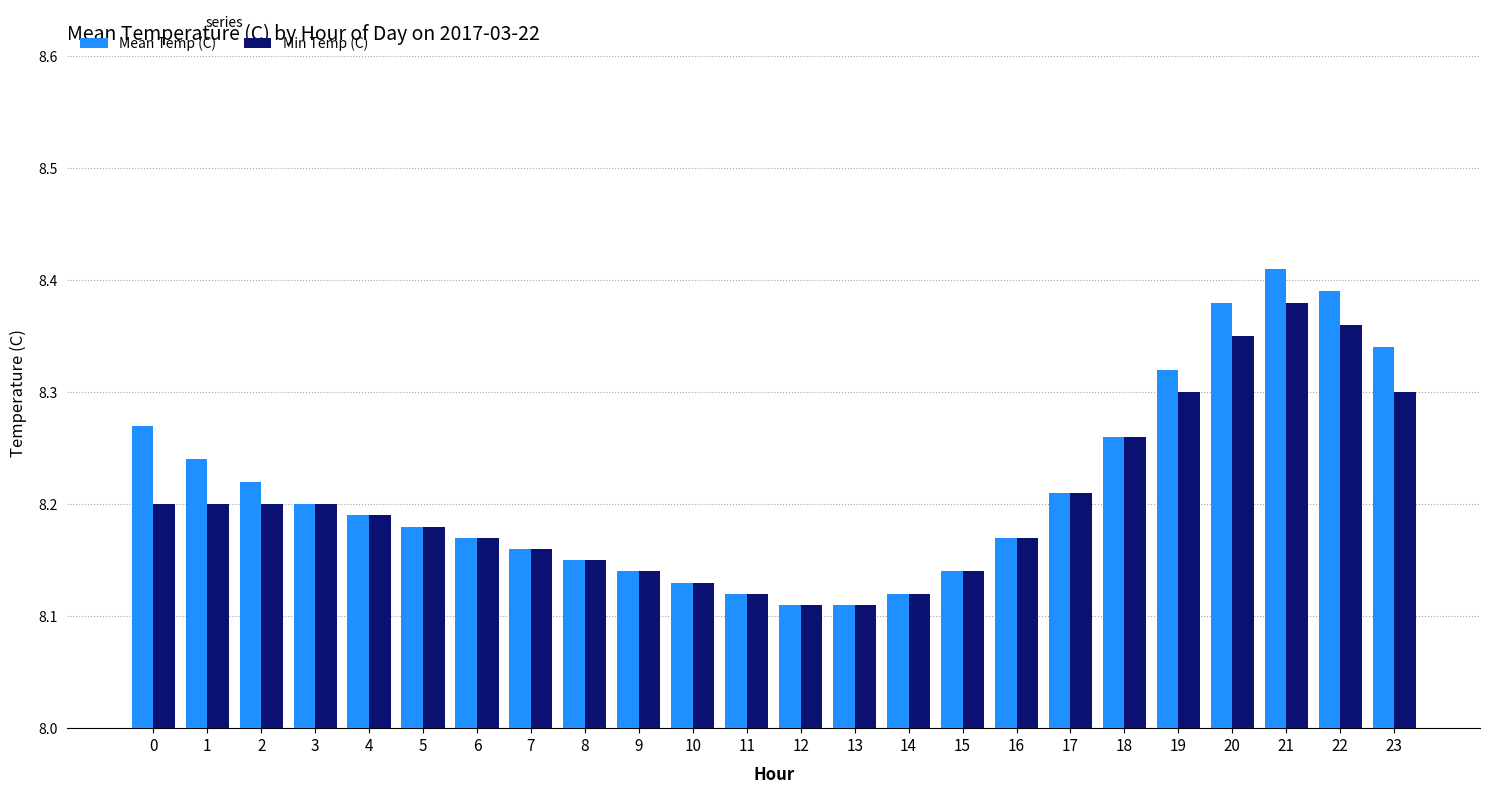

At which category is the sum across all series the highest?

21